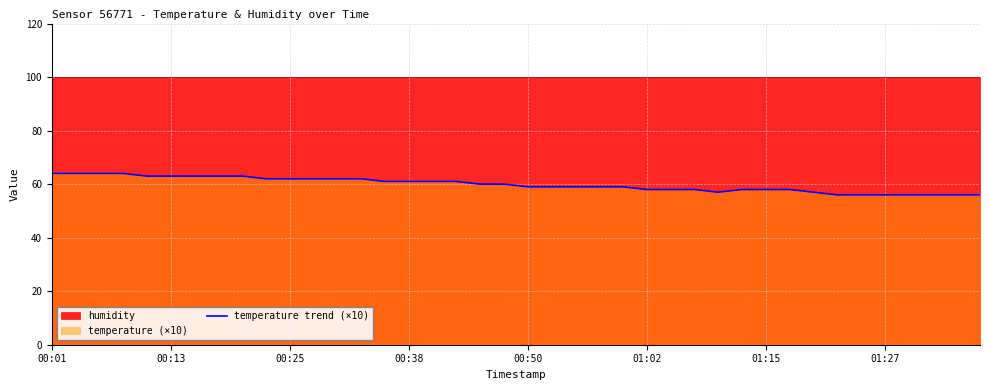

How many lines are shown in the chart?

1